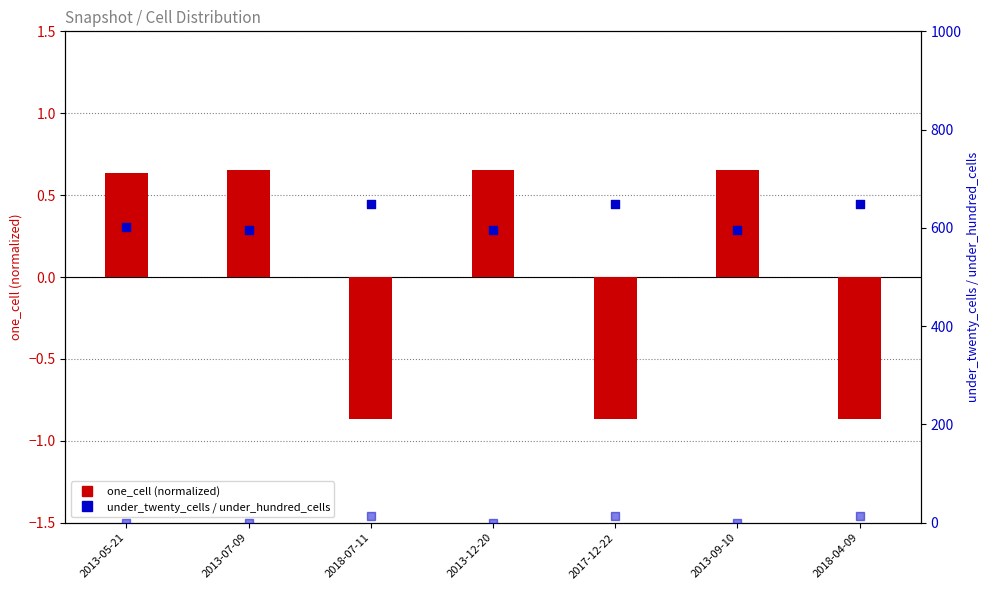

Which series has the largest Y range (max minus min)?

under_twenty_cells